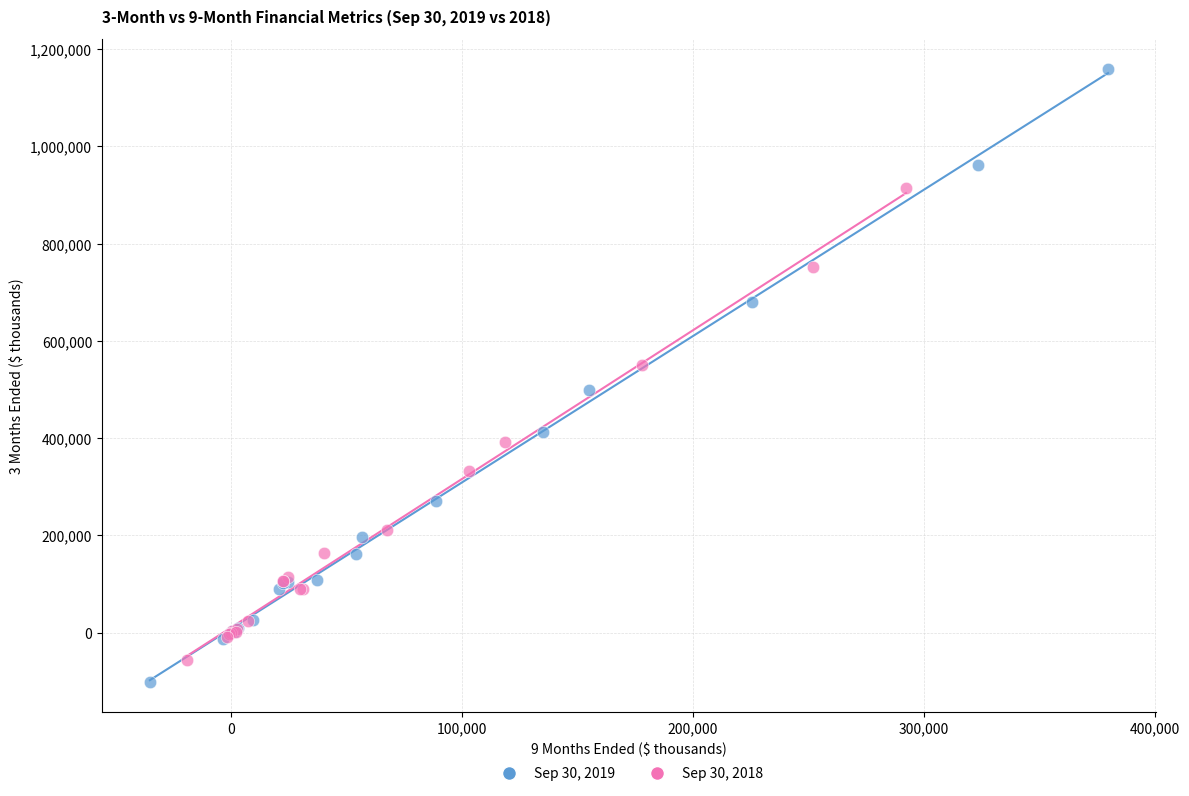

Which series has the widest spread of Y values?

Sep 30, 2019